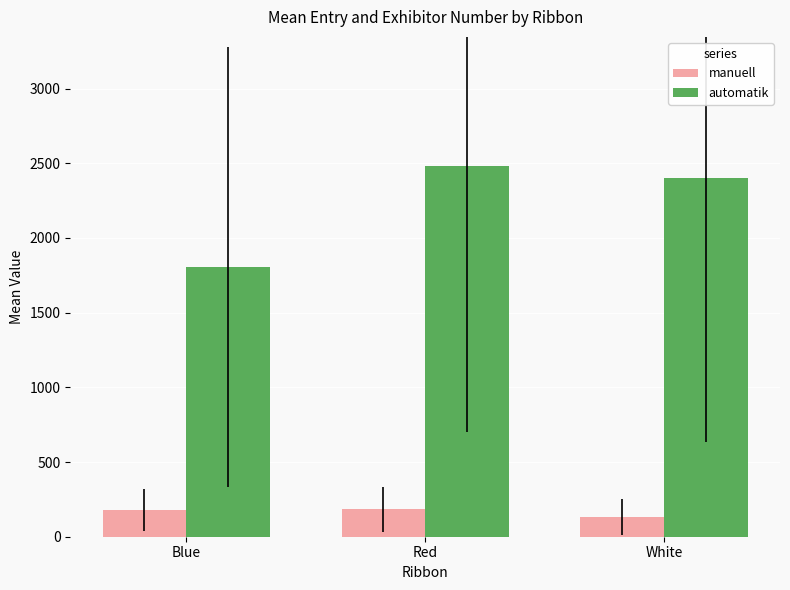

At how many categories does at least one series exceed 1867?

2